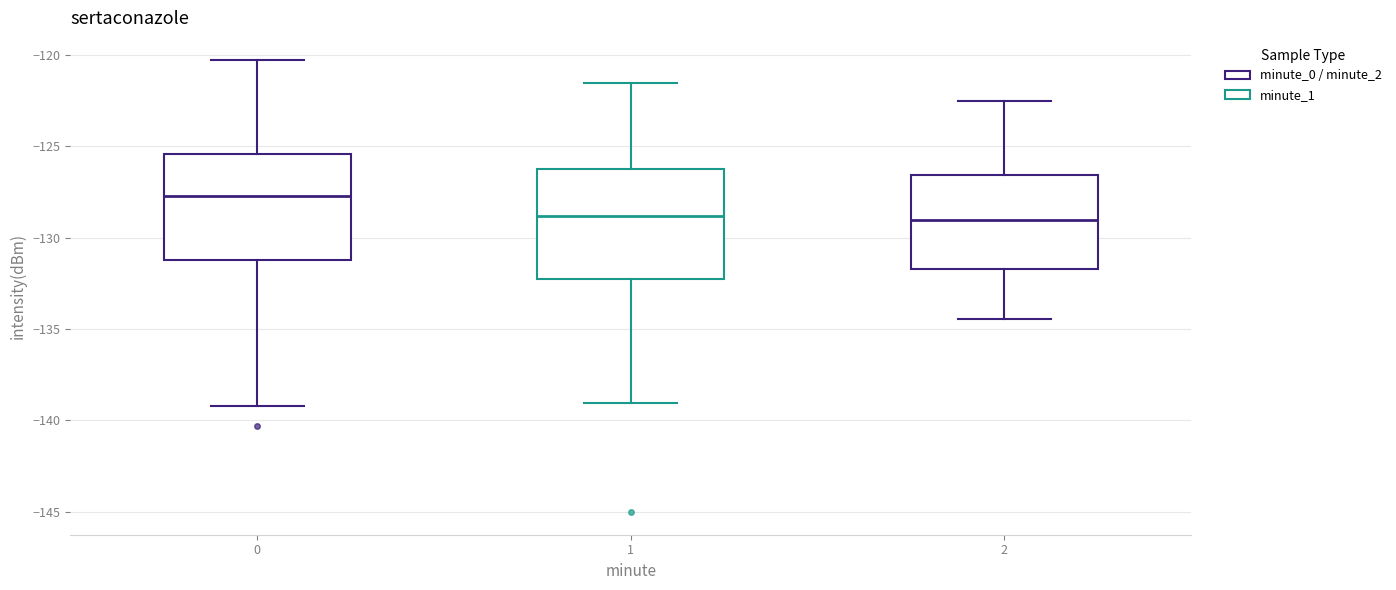

Reading left to right, transcribe this box plot: for each box, give where its median line is, the range the box spans, and where its two whiskers end, as read against the y-axis. The values are not printed on the chart, so give them approximately, as read against the axis.

0: median -127.5, box -131.0 to -125.5, whiskers -139.0 to -120.5
1: median -129.0, box -132.5 to -126.0, whiskers -139.0 to -121.5
2: median -129.0, box -131.5 to -126.5, whiskers -134.5 to -122.5